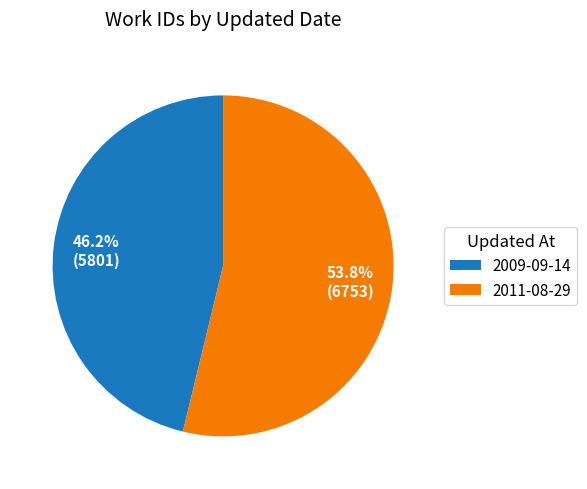

To the nearest percent, what percentage of the pie is 2009-09-14?

46%